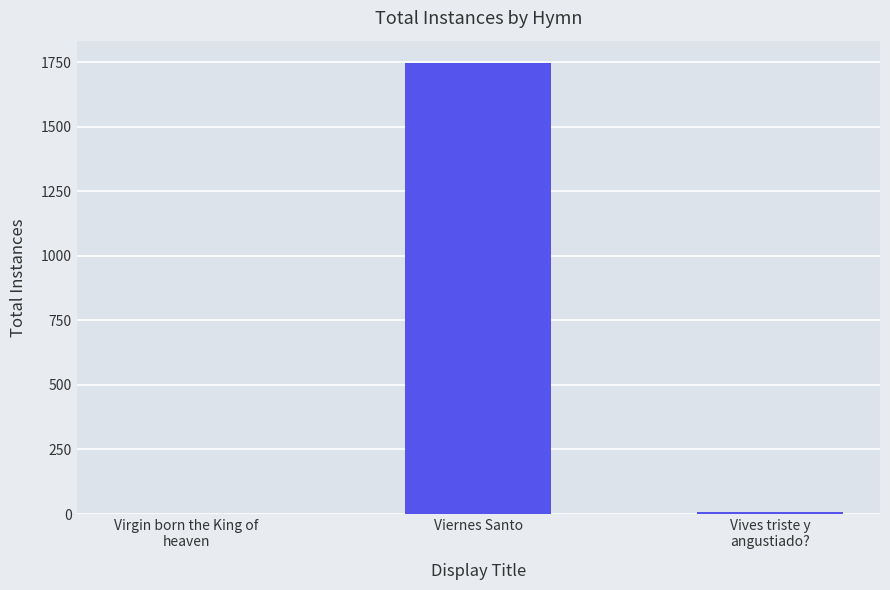

The value at Viernes Santo is 1746. True or false?

True